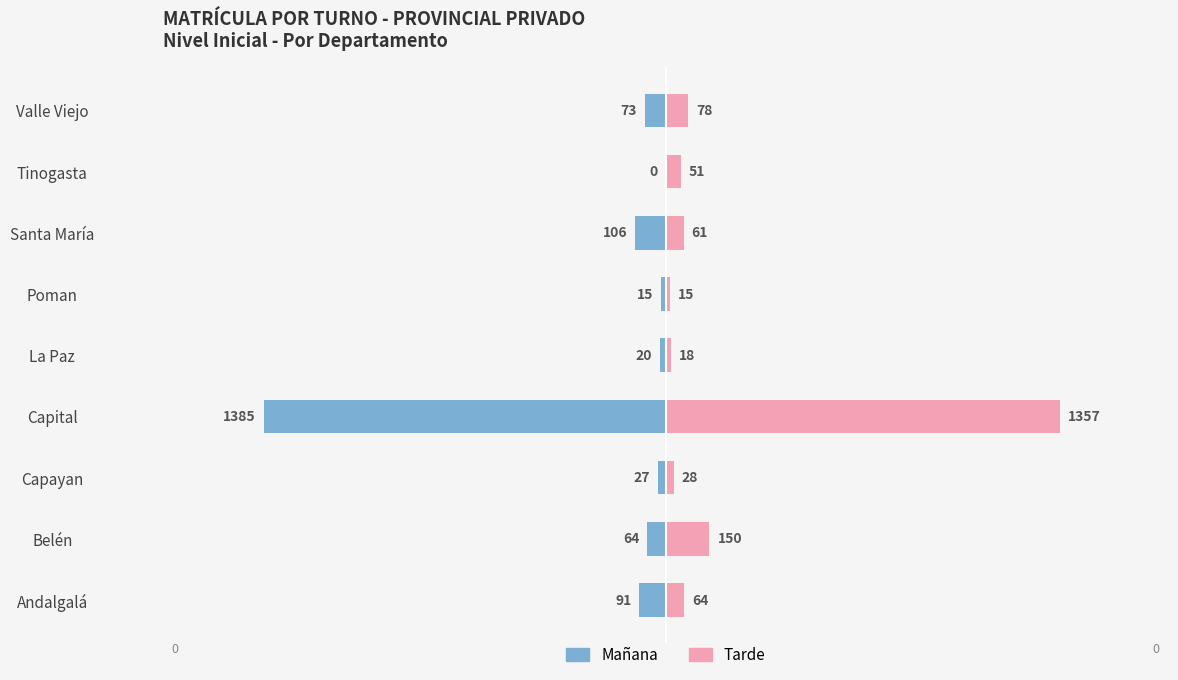

What is the difference between the maximum and minimum values in the Mañana series?

1385